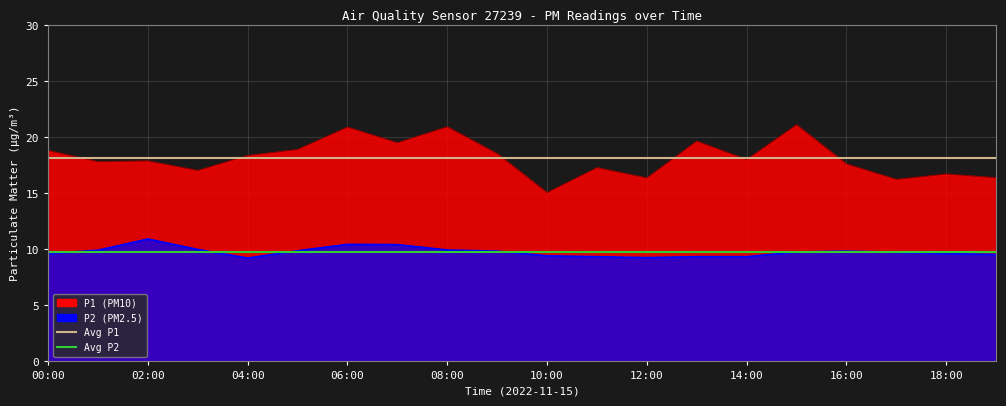

What is the difference between the highest and lowest values at 18:00?

8.4